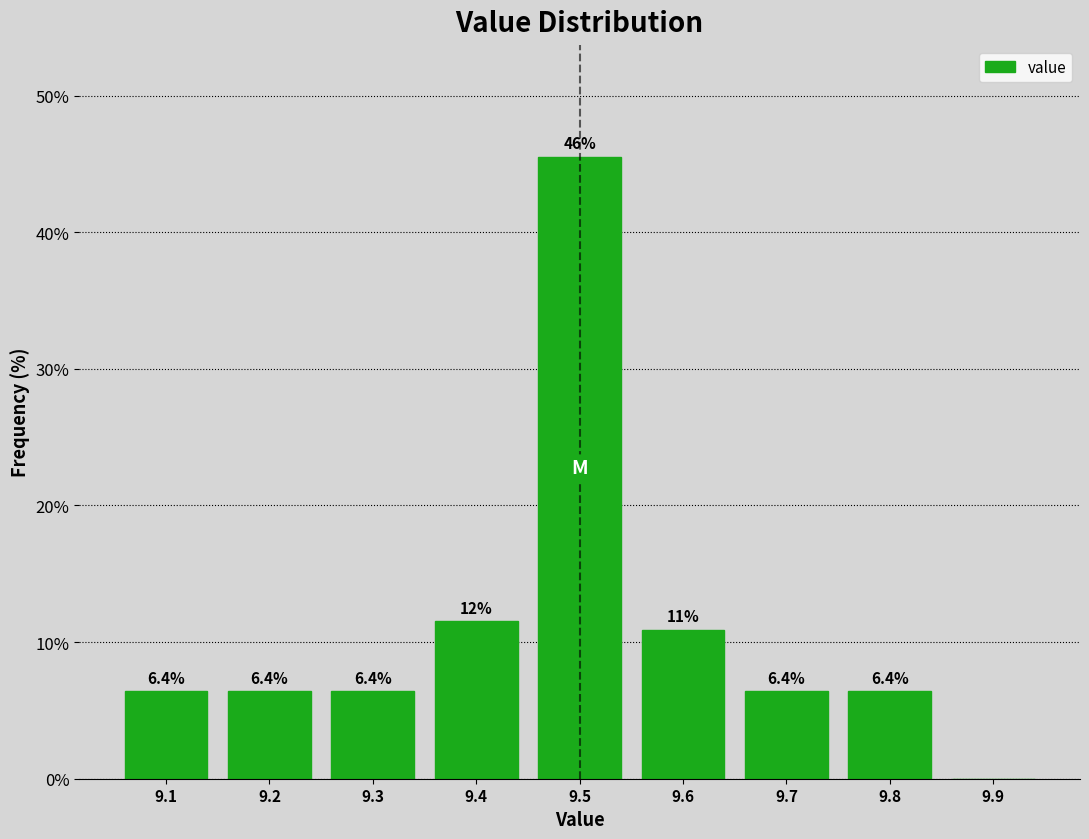

Which range on the x-axis has the tallest bar?

9.45 to 9.55